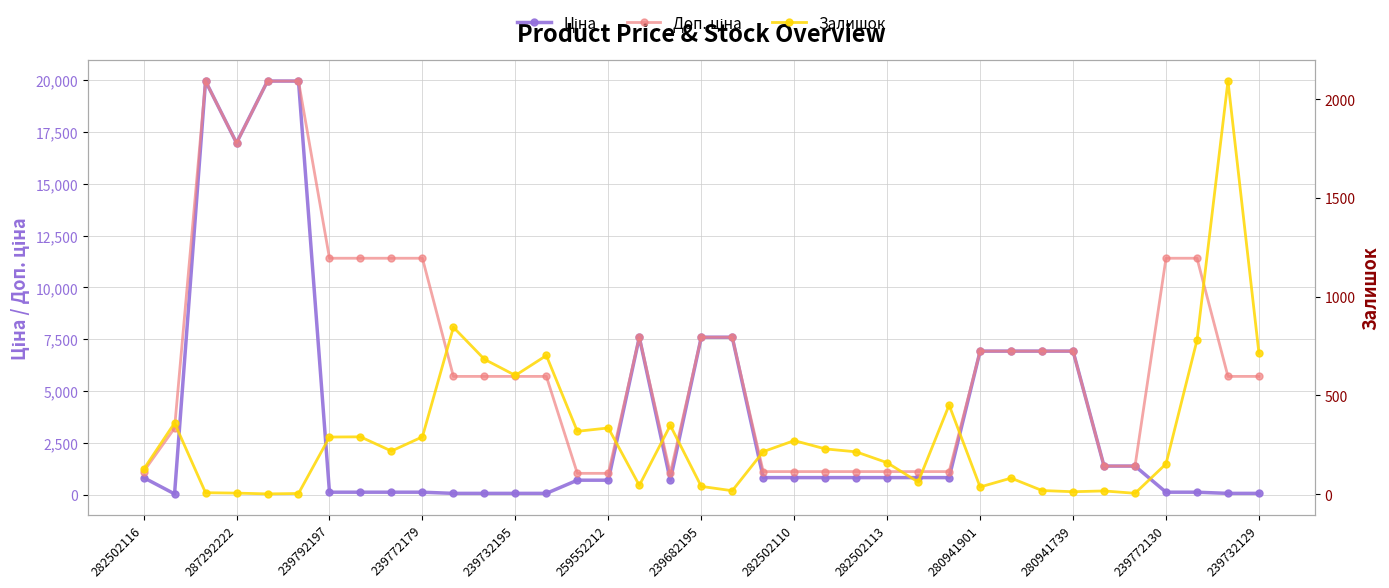

The value of Ціна at 239772130 is 37.8. True or false?

False